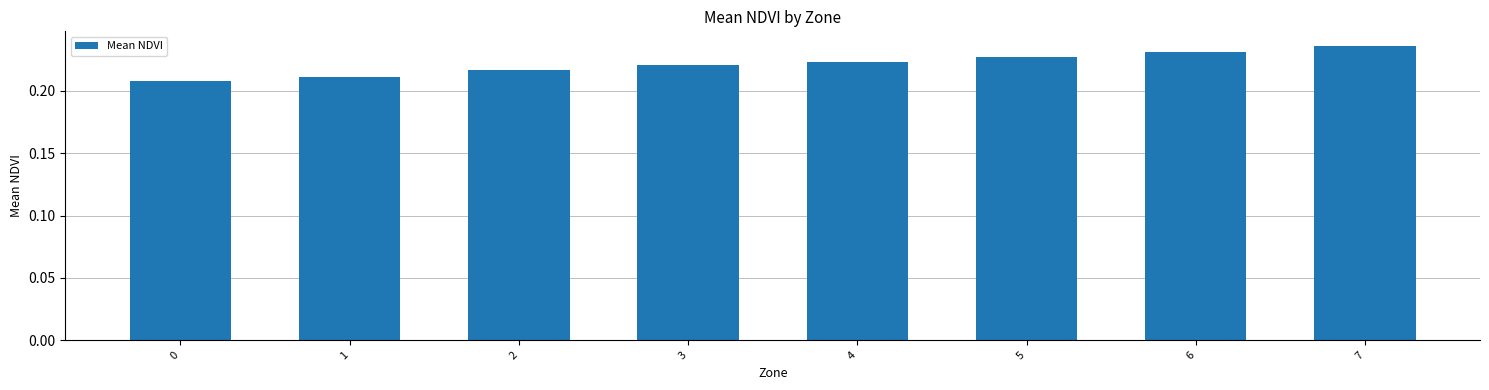

The chart shows a value of 0.3 at 1. True or false?

False